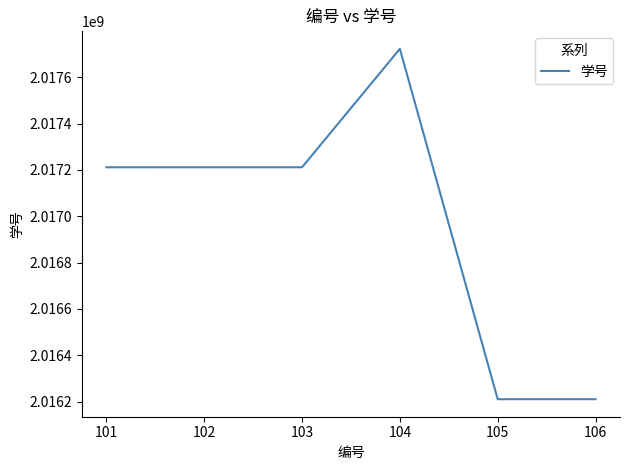

True or false: there are more than 0 points higher than both neighbors.

True